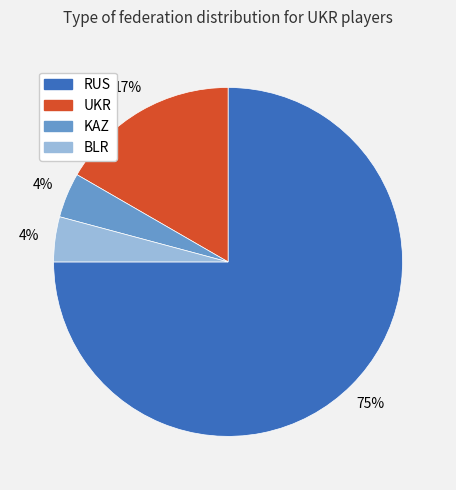

What is the majority slice?

RUS